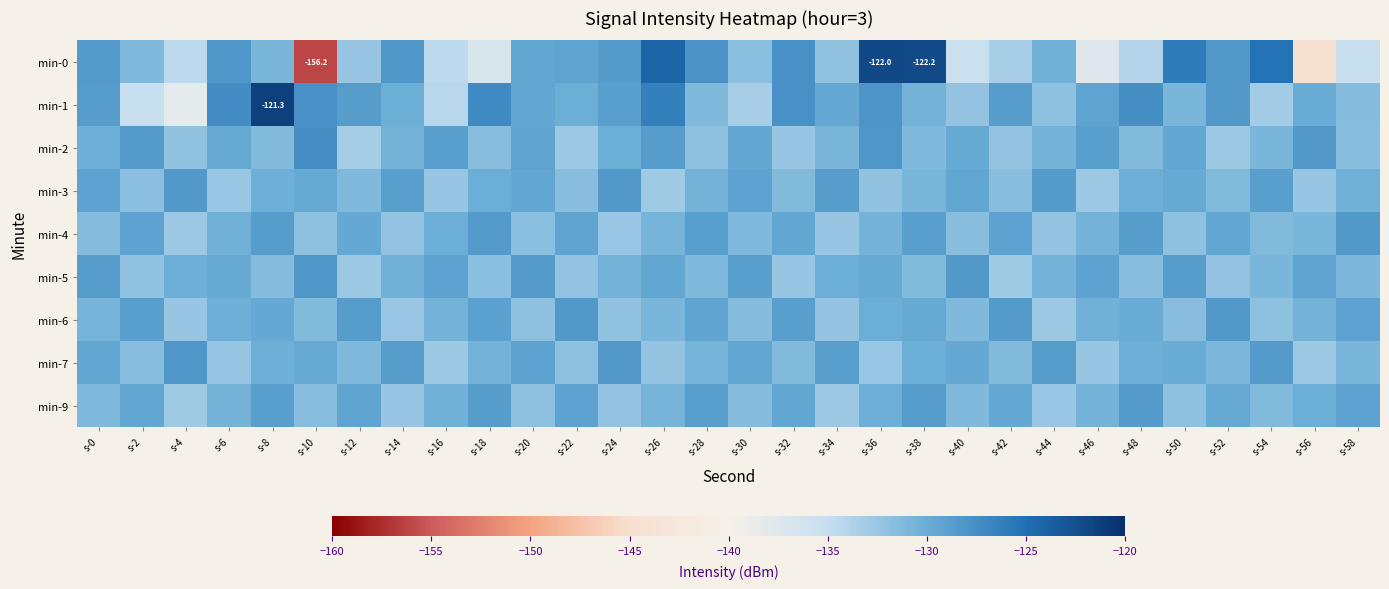

The min-0 series shows -229.9 at s-6. True or false?

False